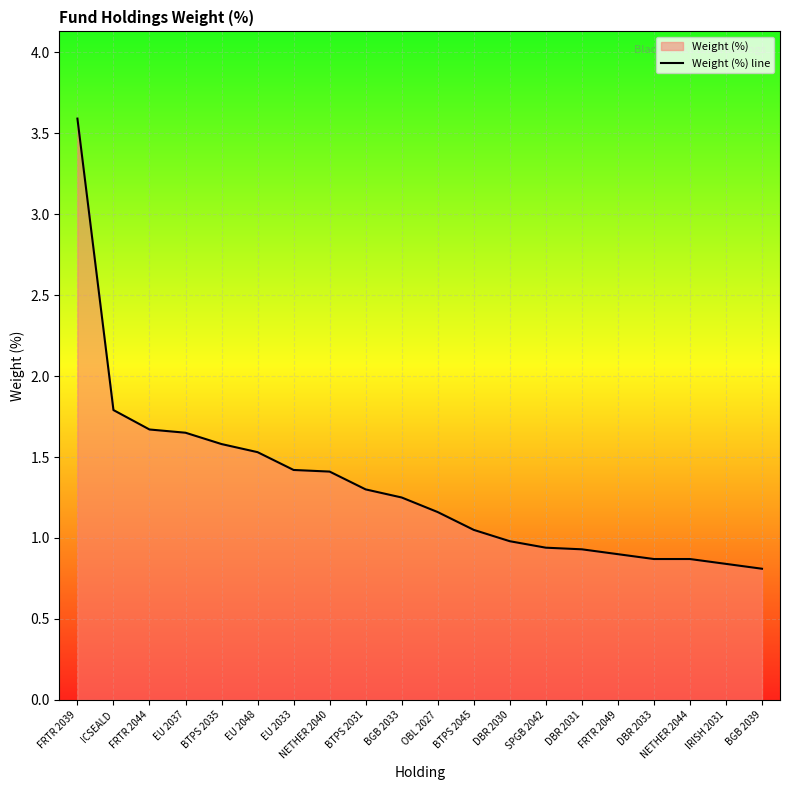

What is the change in value from EU 2048 to BTPS 2045?

-0.5